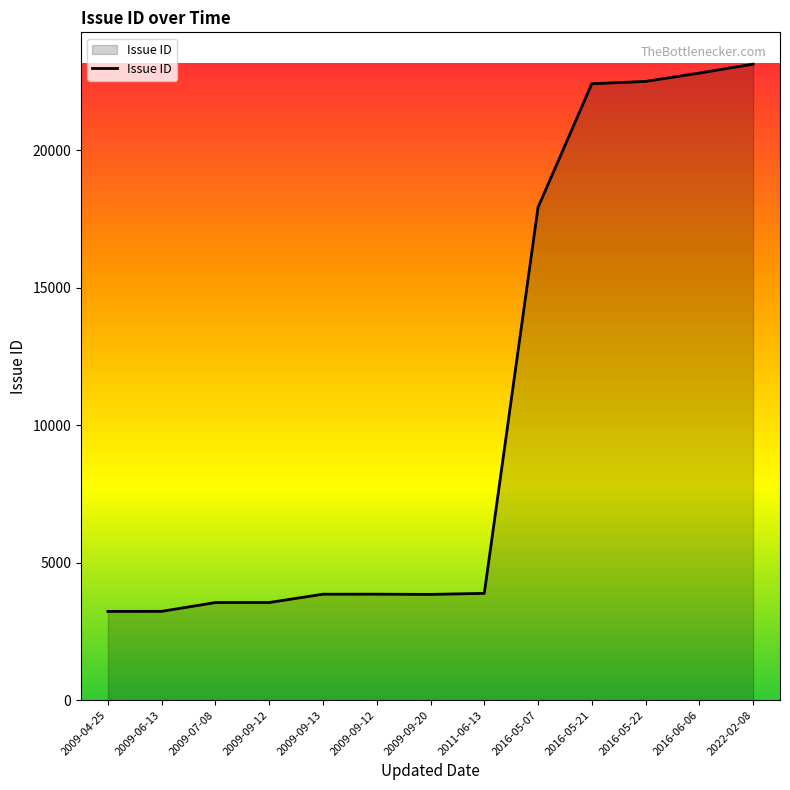

How many lines are shown in the chart?

1